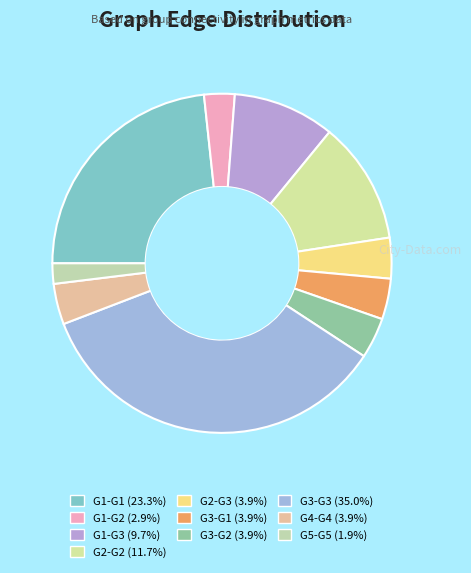

Count the number of slices in the pie.

10